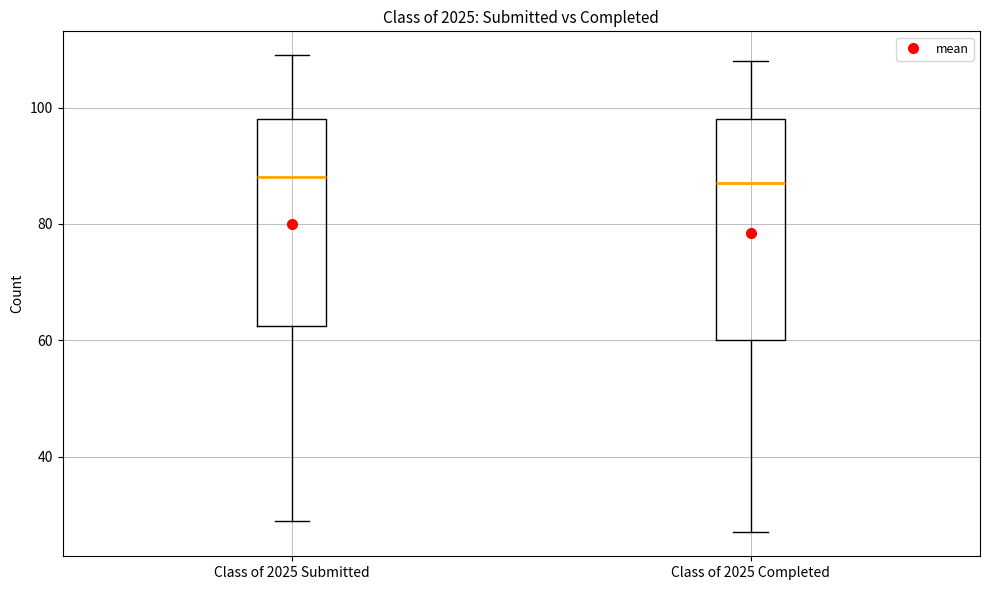

Where does the median line of the box for Class of 2025 Submitted sit on the y-axis? The values are not printed on the chart, so give them approximately, as read against the axis.

88